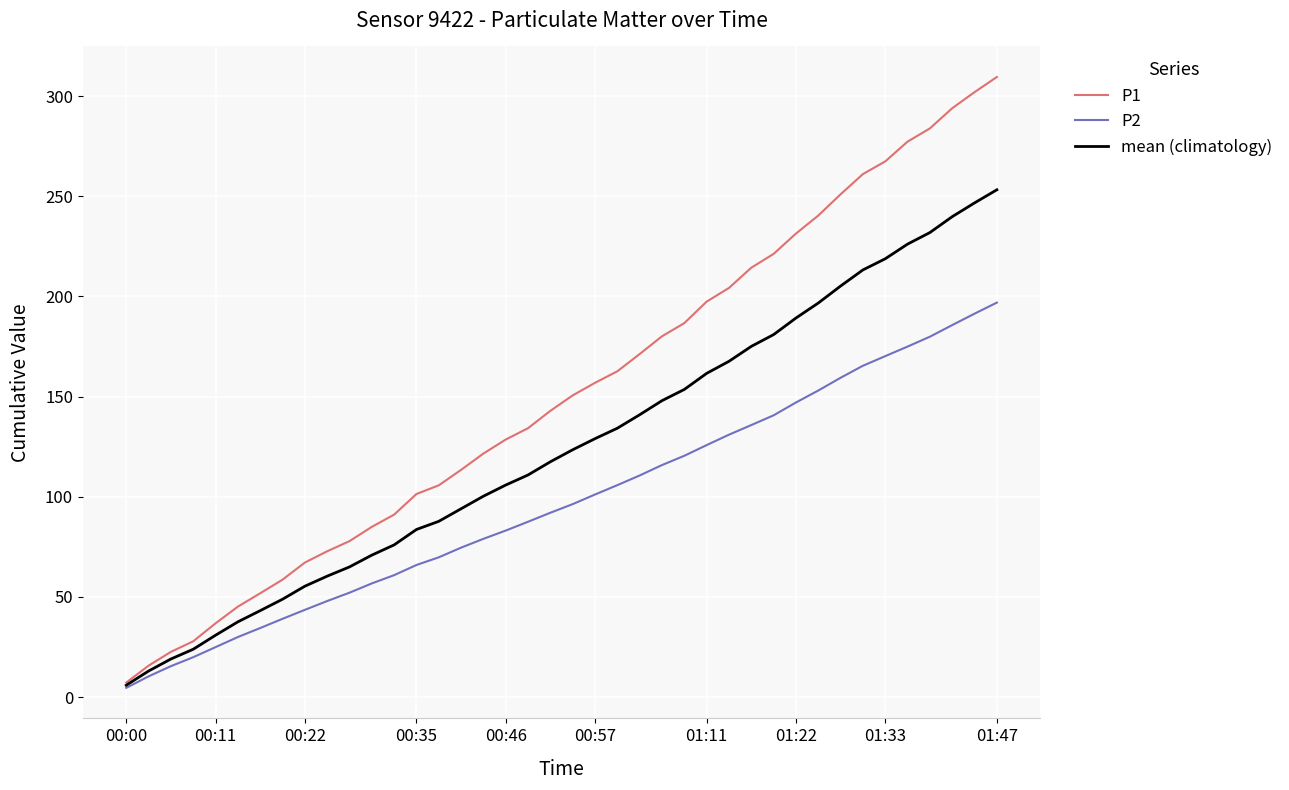

What is the greatest value displayed?

309.6